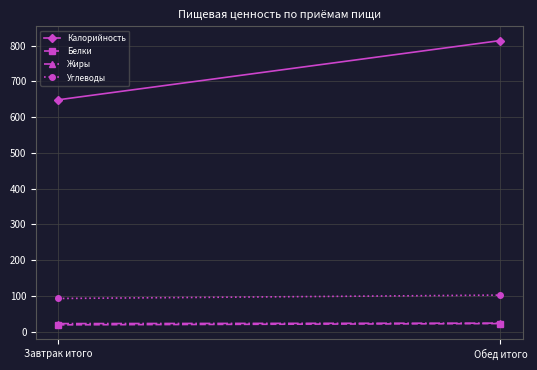

How many lines are shown in the chart?

4